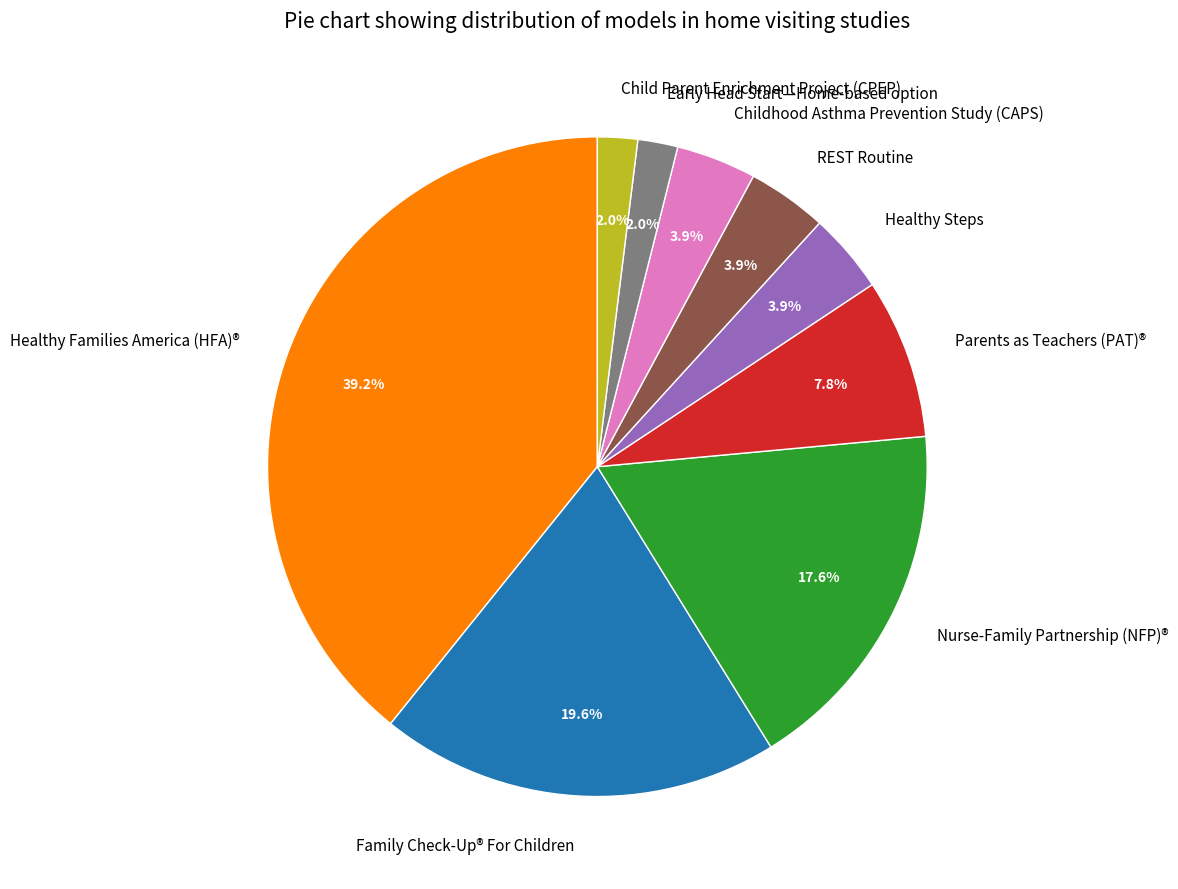

To the nearest percent, what is the average slice percentage?

11%